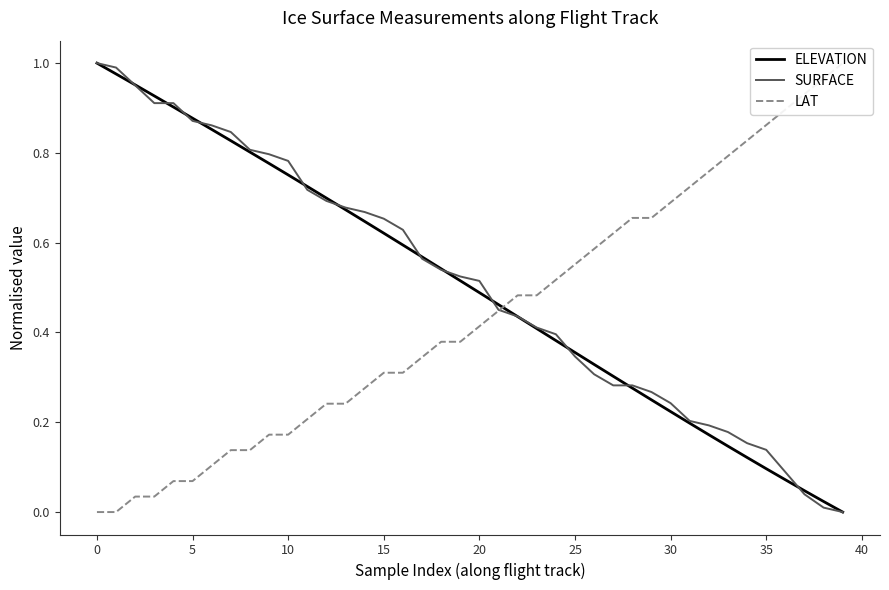

True or false: ELEVATION and SURFACE intersect in this chart.

True